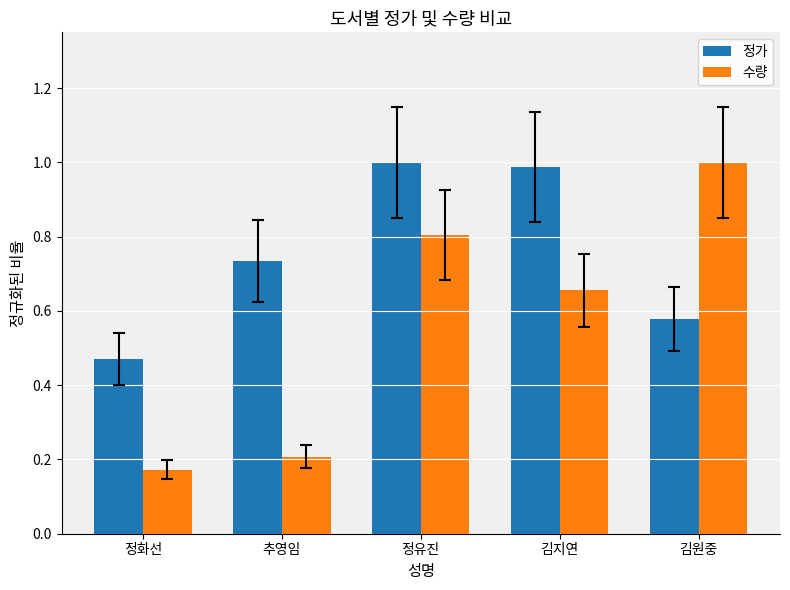

What are all the series names shown in the legend?

정가, 수량